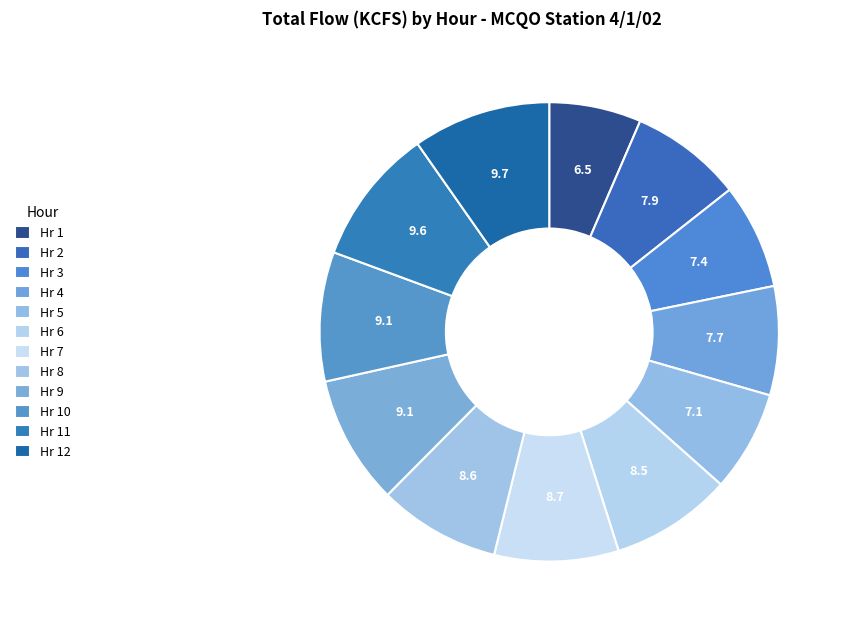

What percentage do Hr 4 and Hr 8 together represent?

16.2%